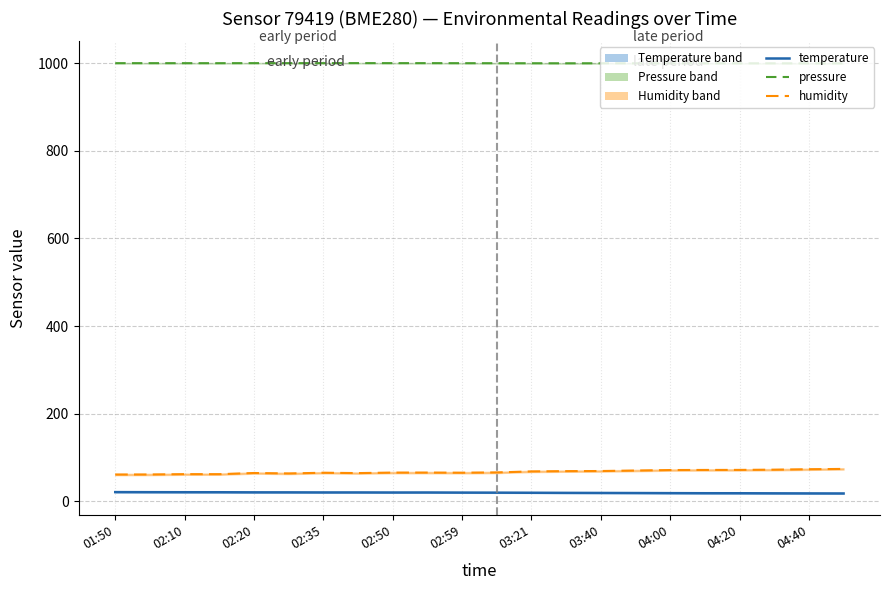

Is this an area chart (filled region under the line)?

No